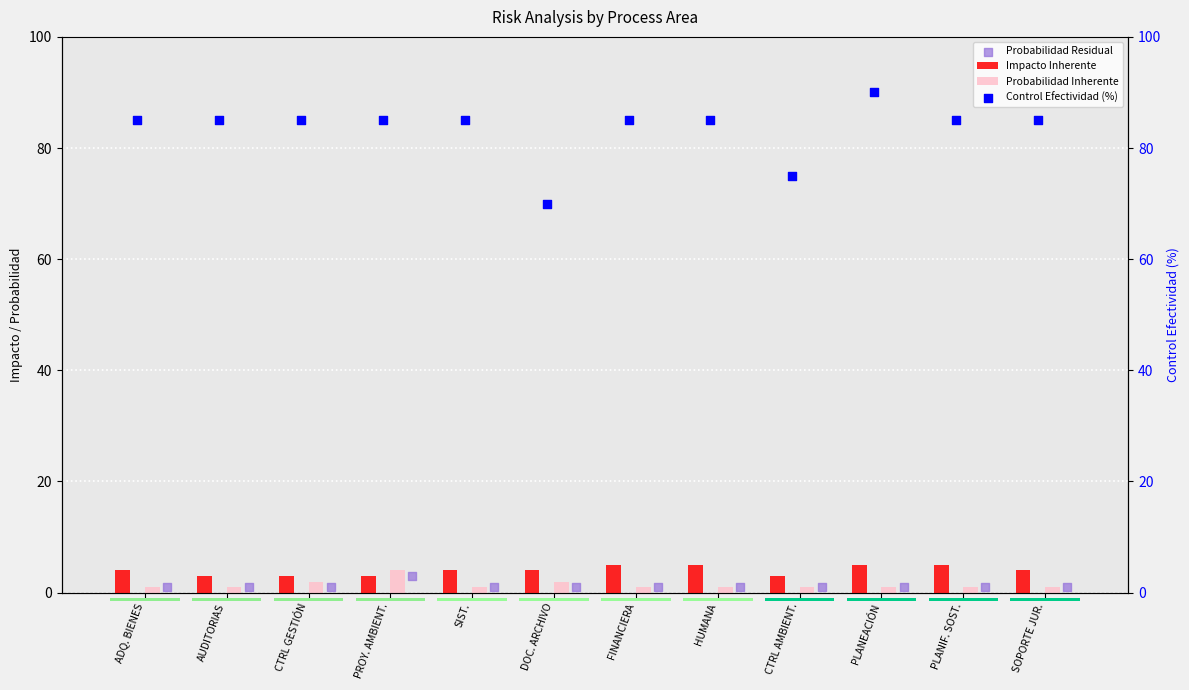

Which series has the largest Y range (max minus min)?

Control Efectividad (%)